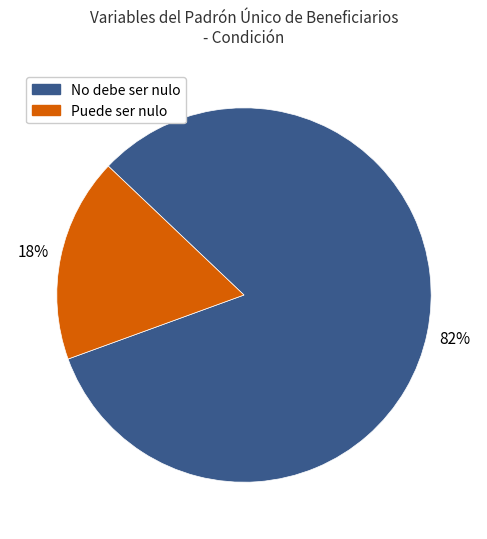

To the nearest percent, what is the average slice percentage?

50%